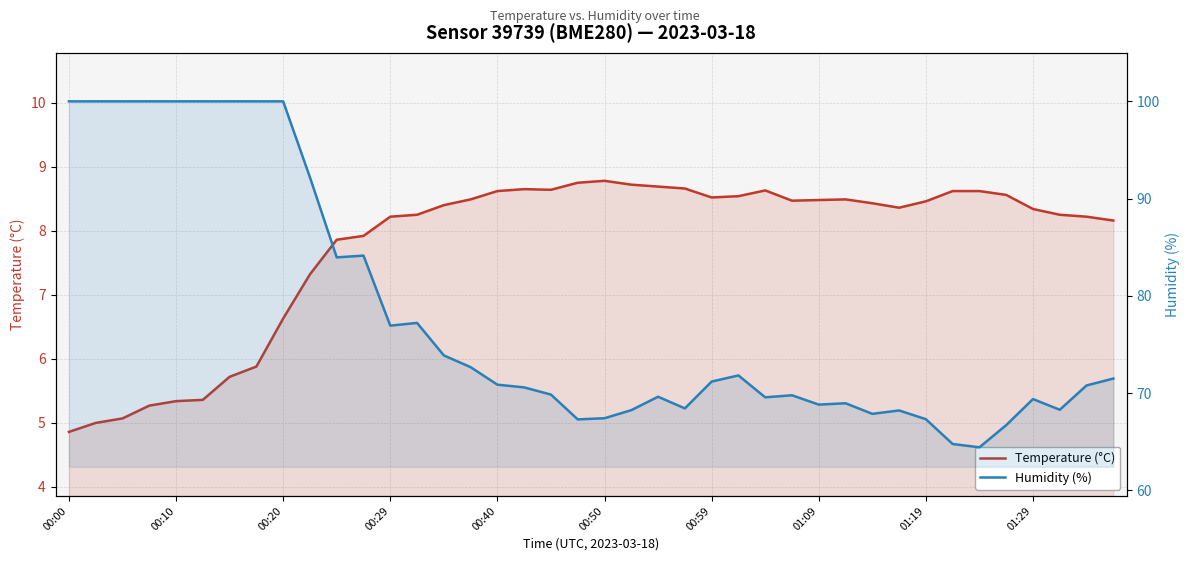

Which series has the largest total across all categories?

Humidity (%)